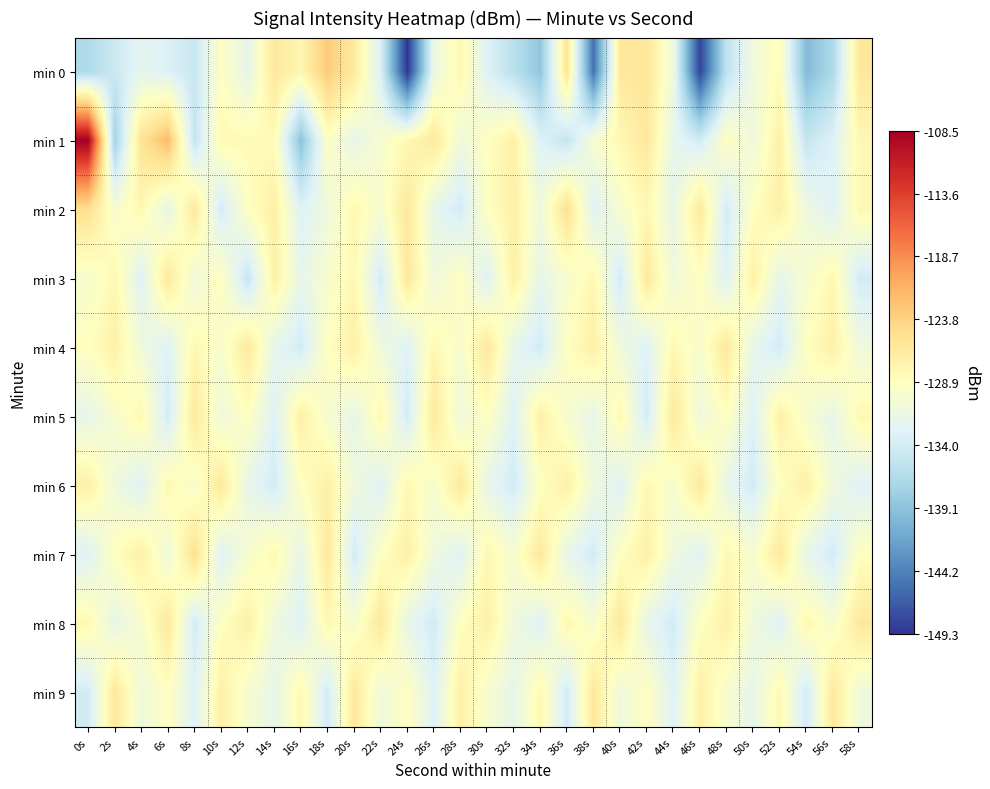

What is the greatest value displayed?

-108.5